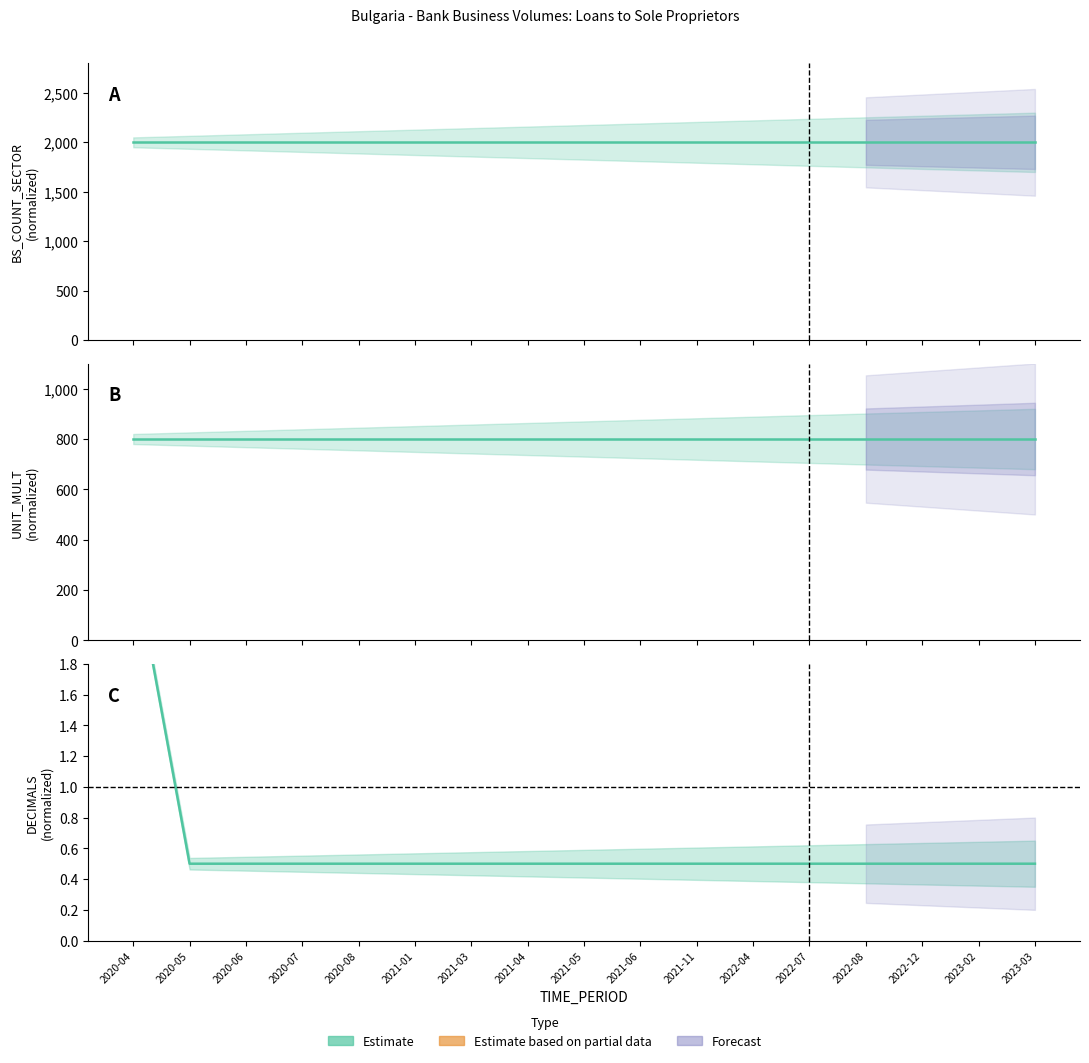

What is the sum of all UNIT_MULT values?

13600.0